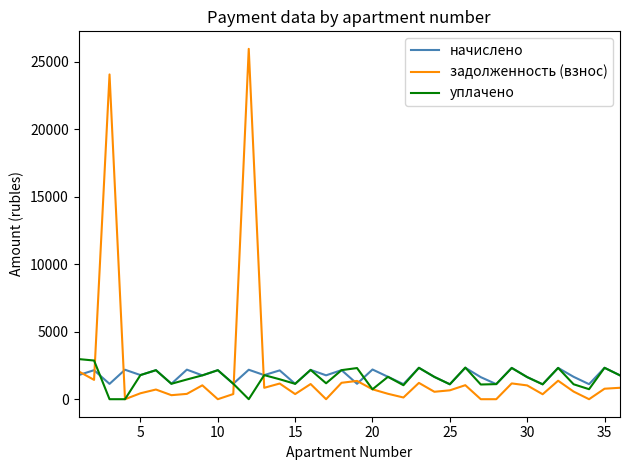

What is the highest value of the уплачено series?

2973.4